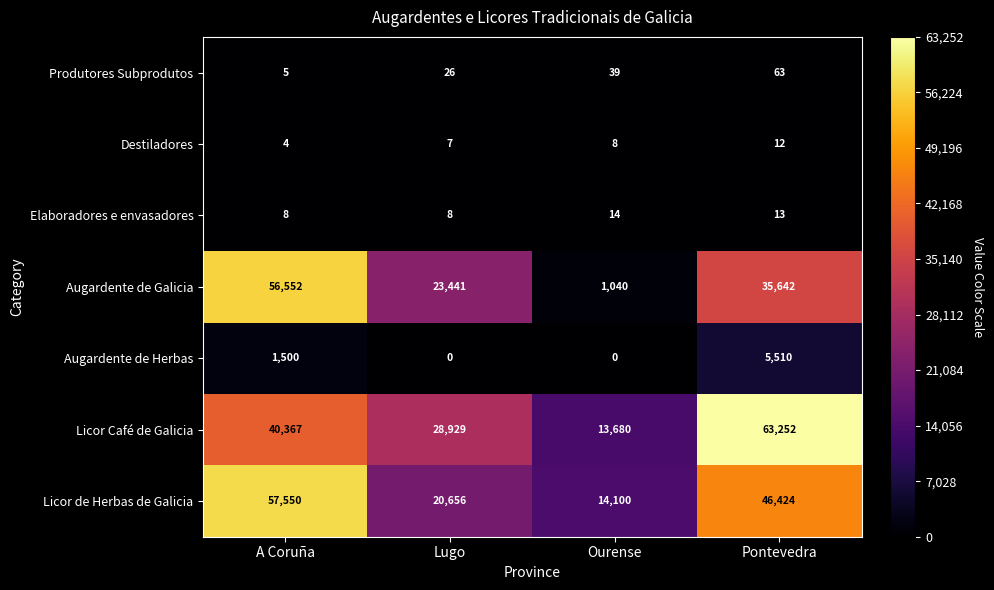

At which category is the sum across all series the highest?

A Coruña